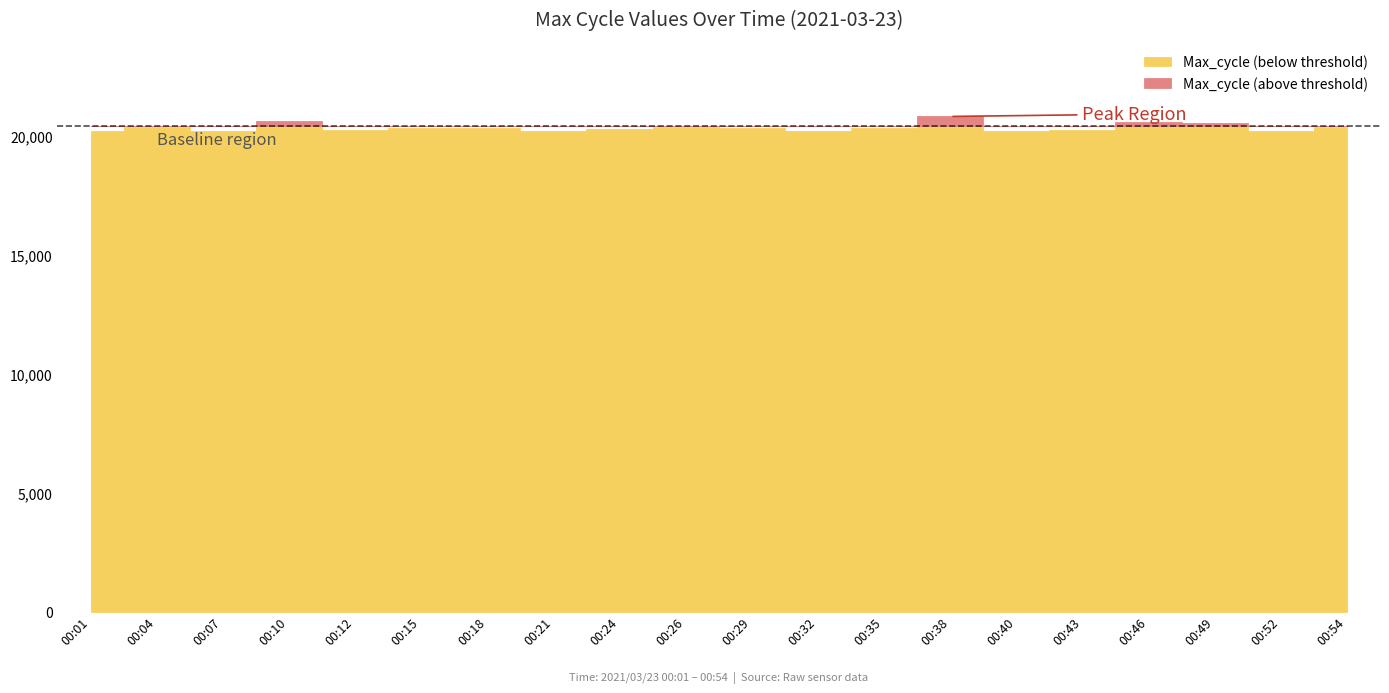

What is the value of the Max_cycle point at the 10th from the left?

20374.0